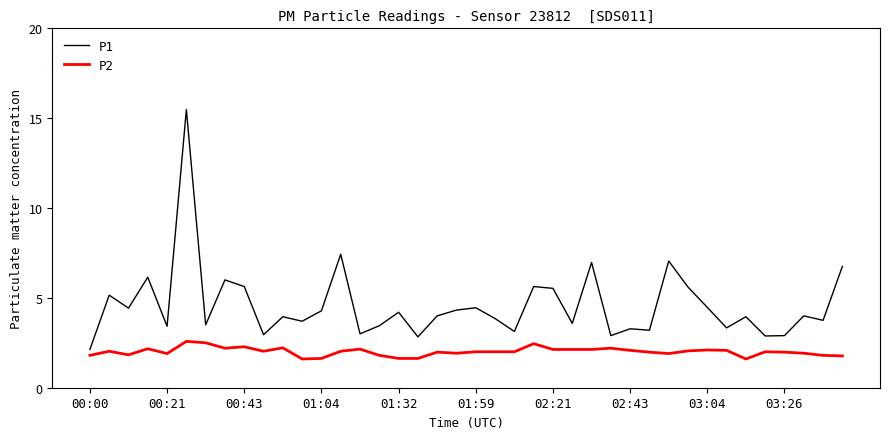

Does the chart display data point markers on the line(s)?

No